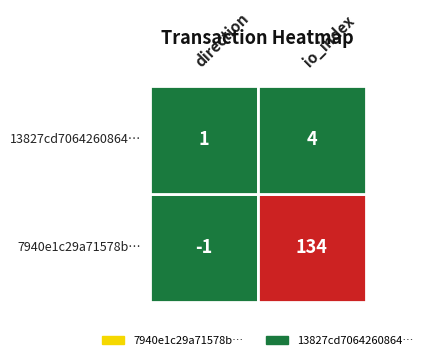

Is it true that 13827cd7064260864 equals 0 at 0?

False